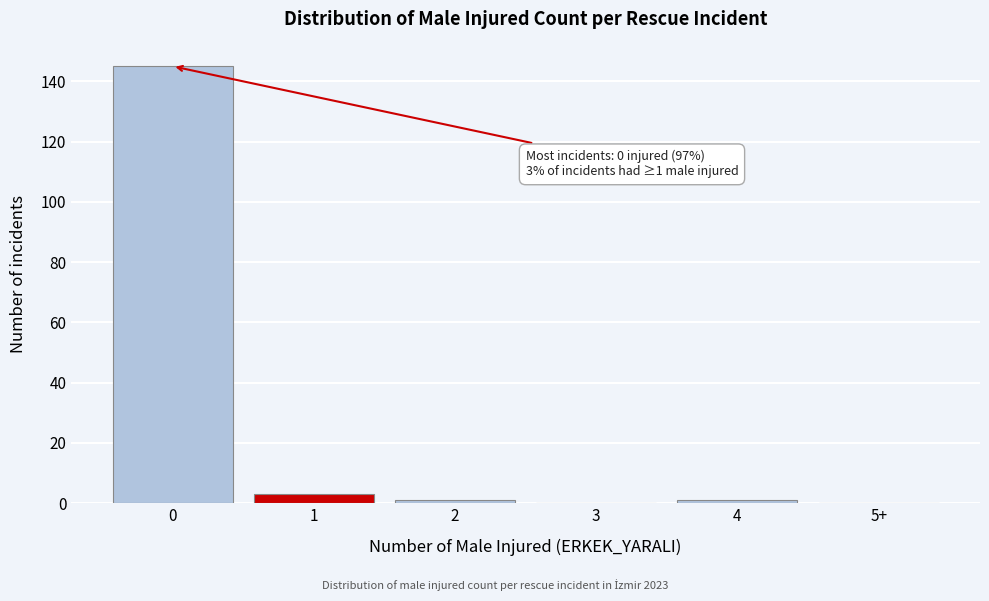

Reading right to left, extract all data points from this chart.

5+=0	4=1	3=0	2=1	1=3	0=145